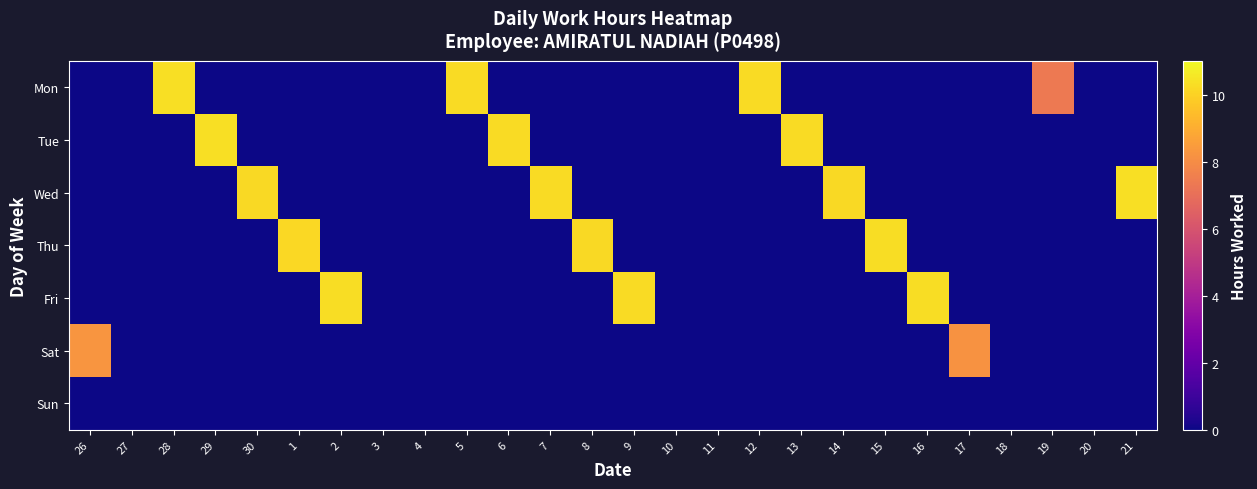

Reading left to right, list all the values displayed in this chart.

Mon: 26=0.0	27=0.0	28=10.3	29=0.0	30=0.0	1=0.0	2=0.0	3=0.0	4=0.0	5=10.3	6=0.0	7=0.0	8=0.0	9=0.0	10=0.0	11=0.0	12=10.2	13=0.0	14=0.0	15=0.0	16=0.0	17=0.0	18=0.0	19=7.4	20=0.0	21=0.0
Tue: 26=0.0	27=0.0	28=0.0	29=10.3	30=0.0	1=0.0	2=0.0	3=0.0	4=0.0	5=0.0	6=10.3	7=0.0	8=0.0	9=0.0	10=0.0	11=0.0	12=0.0	13=10.2	14=0.0	15=0.0	16=0.0	17=0.0	18=0.0	19=0.0	20=0.0	21=0.0
Wed: 26=0.0	27=0.0	28=0.0	29=0.0	30=10.2	1=0.0	2=0.0	3=0.0	4=0.0	5=0.0	6=0.0	7=10.2	8=0.0	9=0.0	10=0.0	11=0.0	12=0.0	13=0.0	14=10.2	15=0.0	16=0.0	17=0.0	18=0.0	19=0.0	20=0.0	21=10.3
Thu: 26=0.0	27=0.0	28=0.0	29=0.0	30=0.0	1=10.2	2=0.0	3=0.0	4=0.0	5=0.0	6=0.0	7=0.0	8=10.2	9=0.0	10=0.0	11=0.0	12=0.0	13=0.0	14=0.0	15=10.3	16=0.0	17=0.0	18=0.0	19=0.0	20=0.0	21=0.0
Fri: 26=0.0	27=0.0	28=0.0	29=0.0	30=0.0	1=0.0	2=10.3	3=0.0	4=0.0	5=0.0	6=0.0	7=0.0	8=0.0	9=10.2	10=0.0	11=0.0	12=0.0	13=0.0	14=0.0	15=0.0	16=10.3	17=0.0	18=0.0	19=0.0	20=0.0	21=0.0
Sat: 26=8.3	27=0.0	28=0.0	29=0.0	30=0.0	1=0.0	2=0.0	3=0.0	4=0.0	5=0.0	6=0.0	7=0.0	8=0.0	9=0.0	10=0.0	11=0.0	12=0.0	13=0.0	14=0.0	15=0.0	16=0.0	17=8.2	18=0.0	19=0.0	20=0.0	21=0.0
Sun: 26=0.0	27=0.0	28=0.0	29=0.0	30=0.0	1=0.0	2=0.0	3=0.0	4=0.0	5=0.0	6=0.0	7=0.0	8=0.0	9=0.0	10=0.0	11=0.0	12=0.0	13=0.0	14=0.0	15=0.0	16=0.0	17=0.0	18=0.0	19=0.0	20=0.0	21=0.0